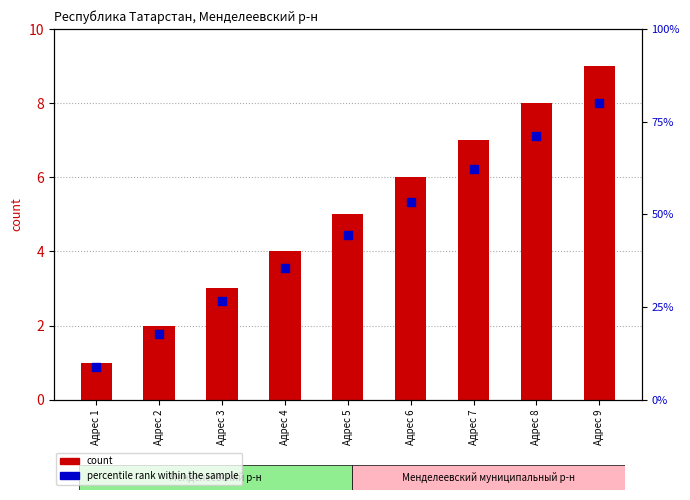

At which category is the sum across all series the highest?

Адрес 9